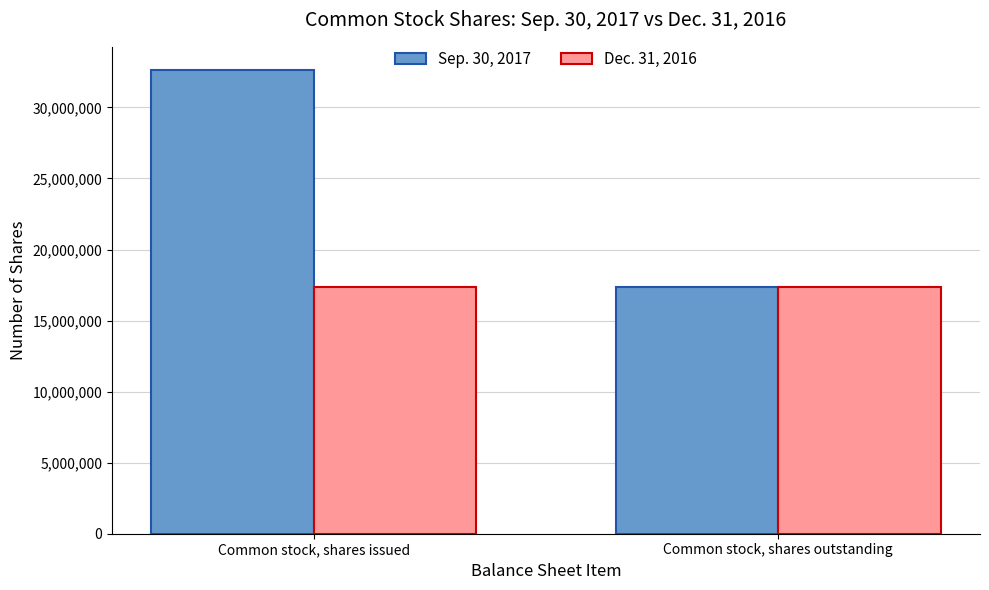

What is the lowest value of the Dec. 31, 2016 series?

17351446